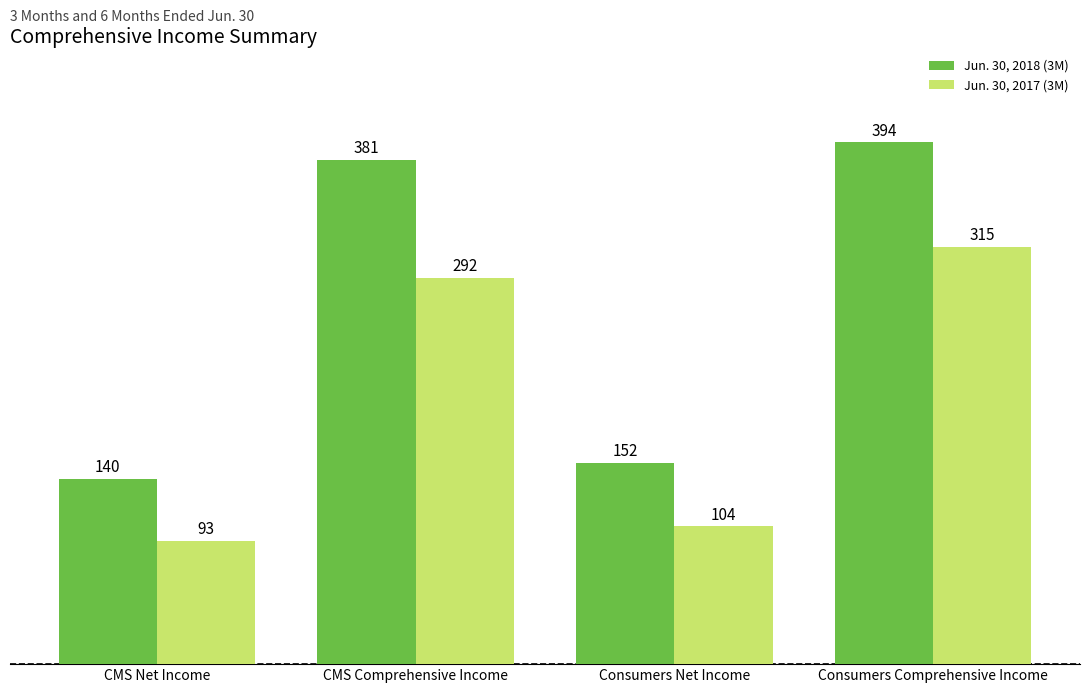

Rank the series by their maximum value, from highest to lowest.

Jun. 30, 2018 (3M), Jun. 30, 2017 (3M)